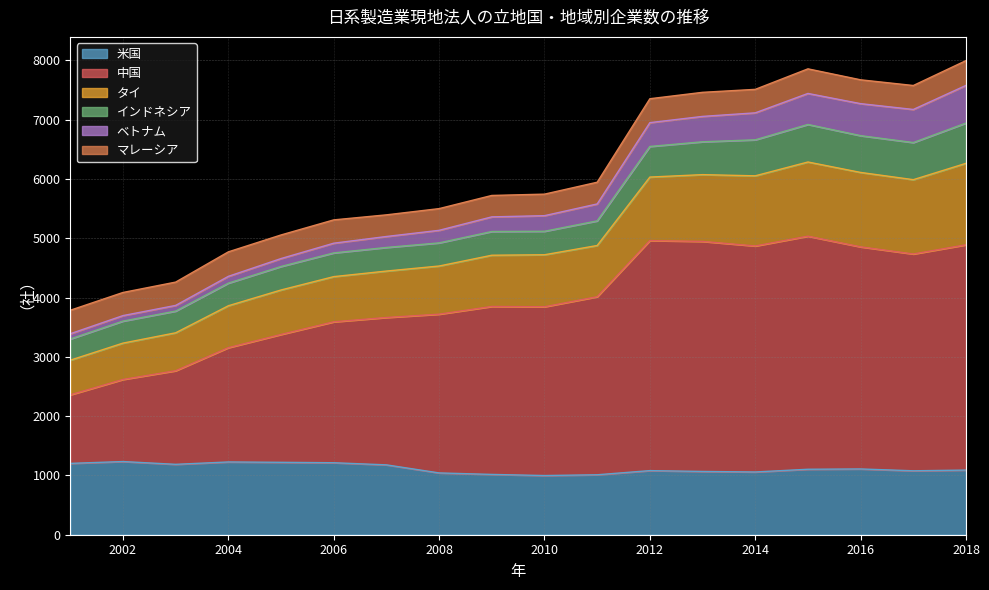

How many data points does each series have?

18